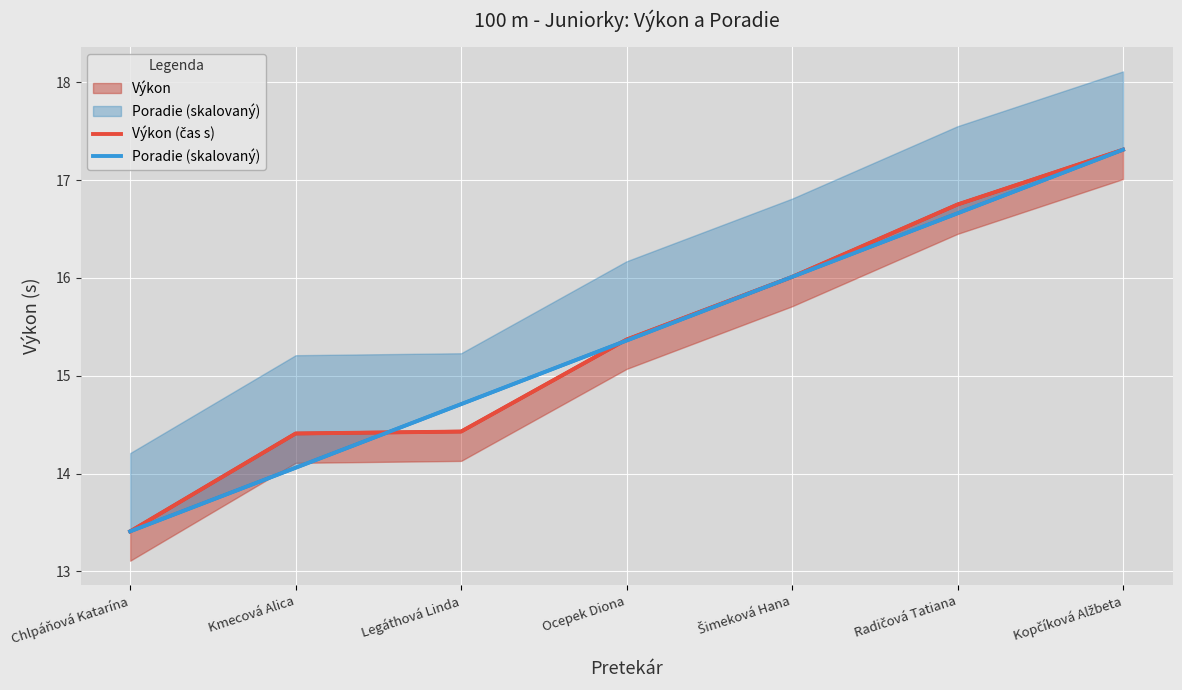

Is this an area chart (filled region under the line)?

No